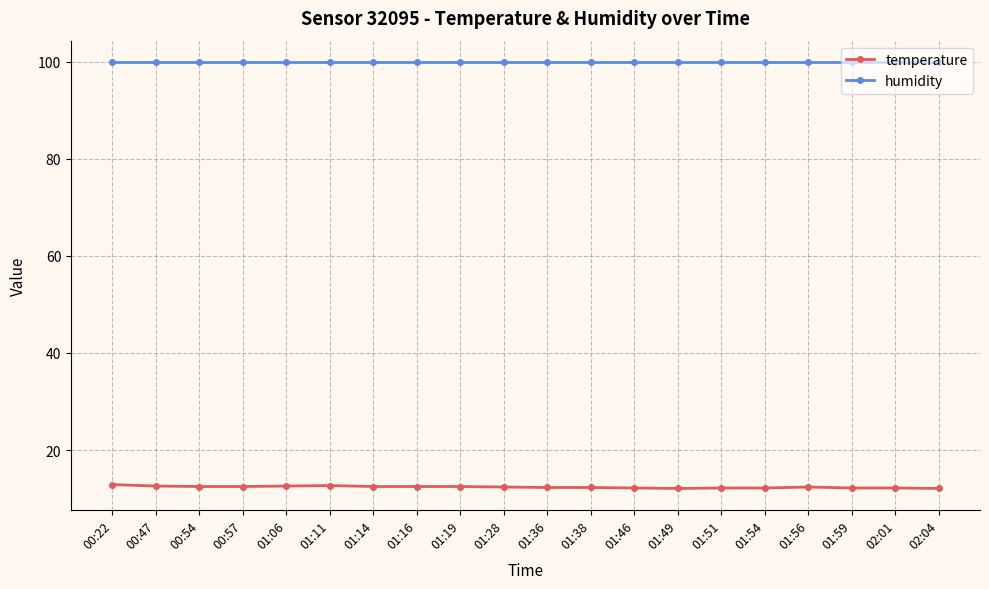

What is the greatest value displayed?

99.9